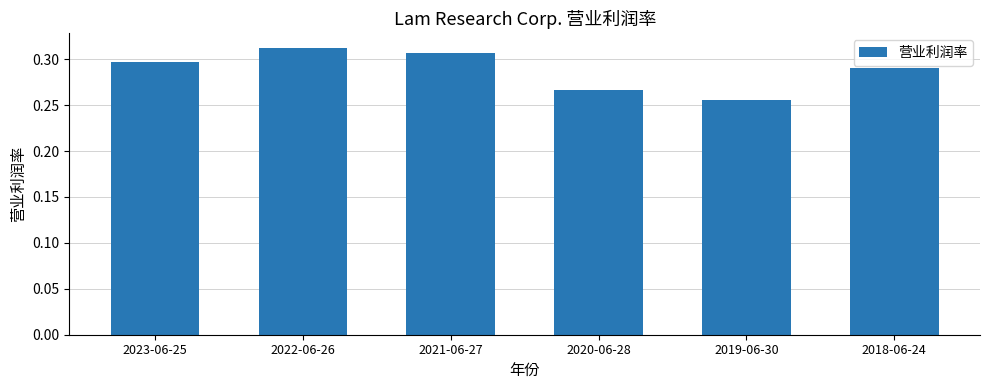

Which has a higher value, 2023-06-25 or 2020-06-28?

2023-06-25